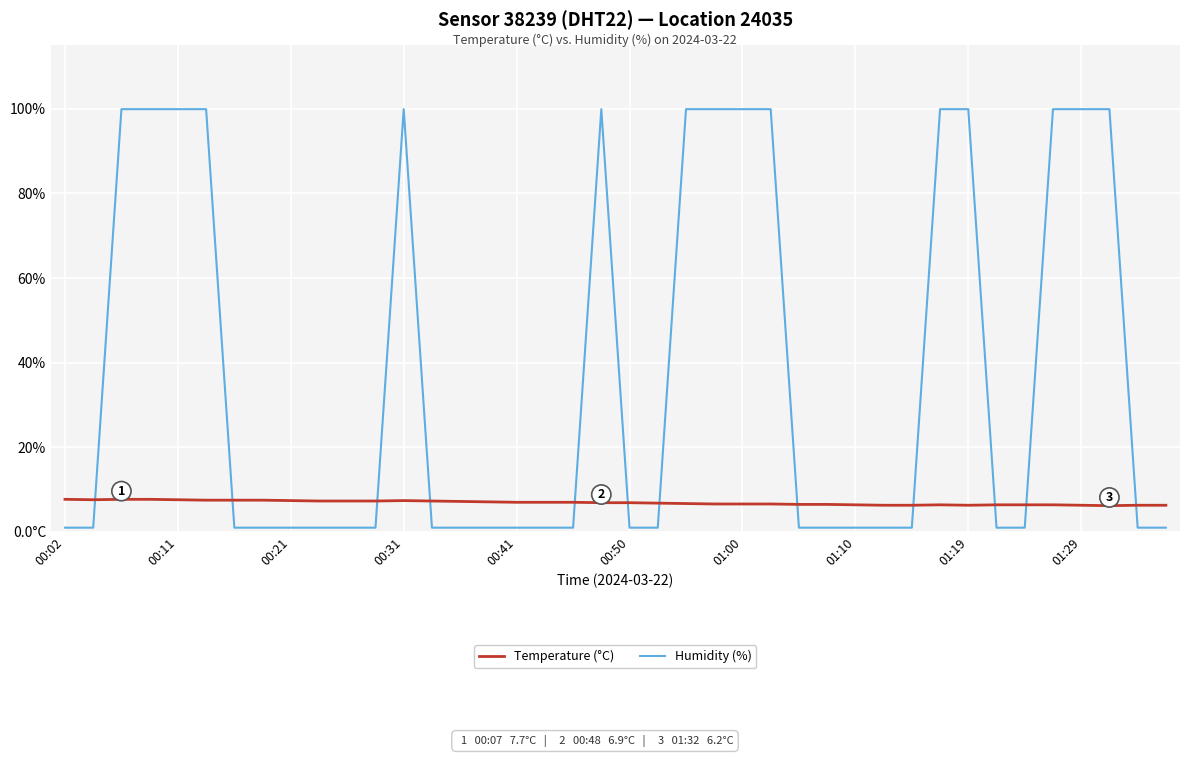

What are all the series names shown in the legend?

Temperature (°C), Humidity (%)